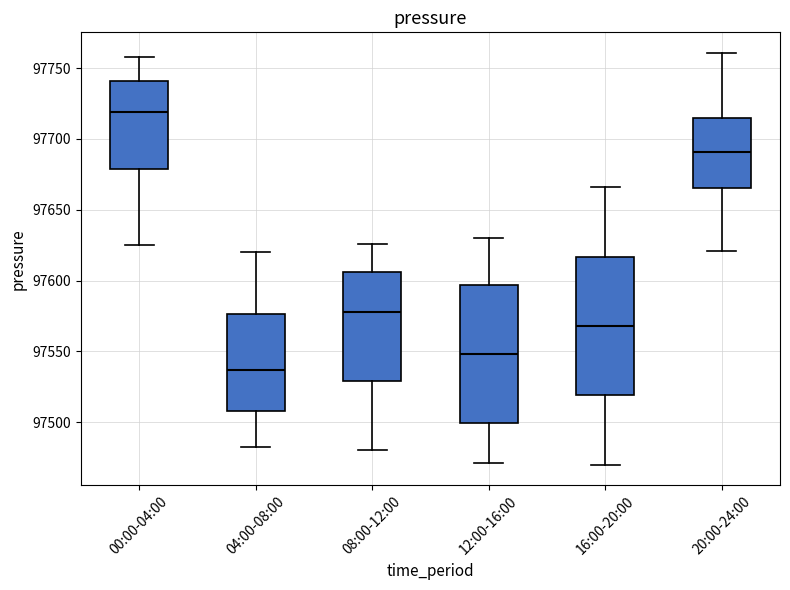

Reading left to right, transcribe this box plot: for each box, give where its median line is, the range the box spans, and where its two whiskers end, as read against the y-axis. The values are not printed on the chart, so give them approximately, as read against the axis.

00:00-04:00: median 97720, box 97680 to 97740, whiskers 97625 to 97760
04:00-08:00: median 97535, box 97510 to 97575, whiskers 97485 to 97620
08:00-12:00: median 97580, box 97530 to 97605, whiskers 97480 to 97625
12:00-16:00: median 97550, box 97500 to 97595, whiskers 97470 to 97630
16:00-20:00: median 97570, box 97520 to 97615, whiskers 97470 to 97665
20:00-24:00: median 97690, box 97665 to 97715, whiskers 97620 to 97760